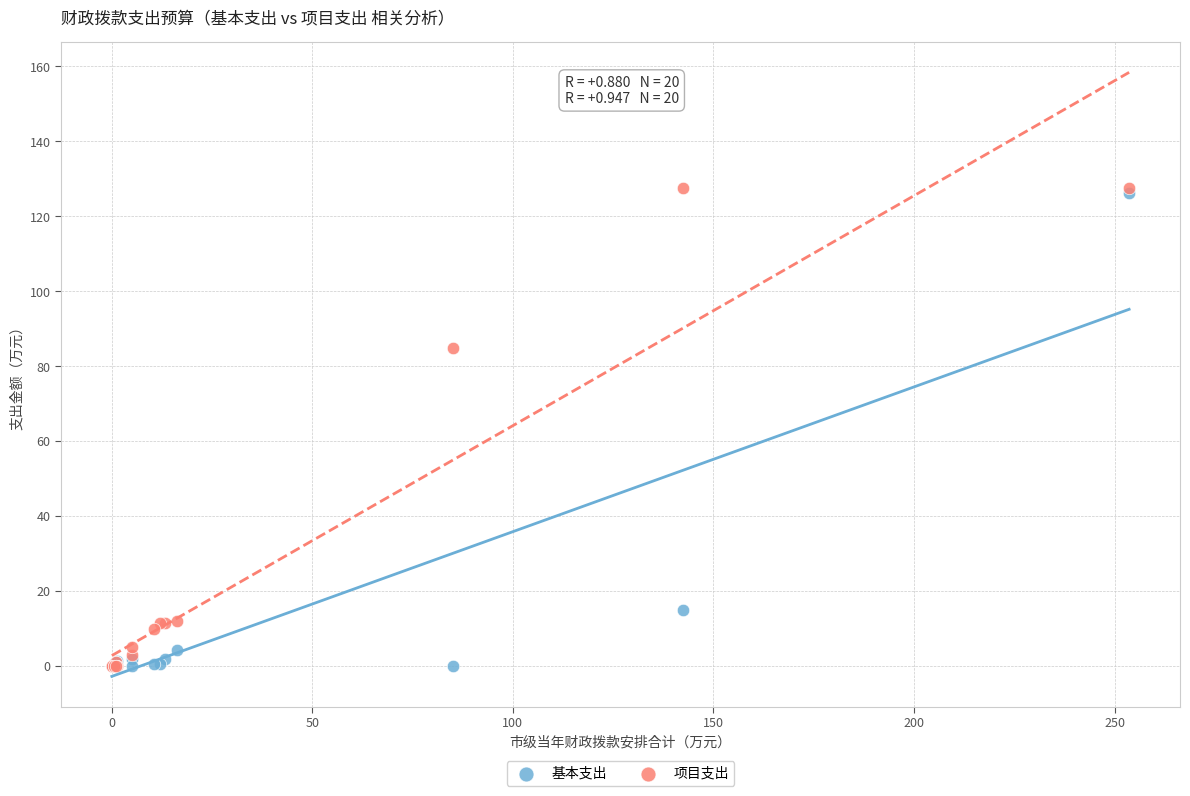

In the 项目支出 series, what Y value is closest to 63?

85.0